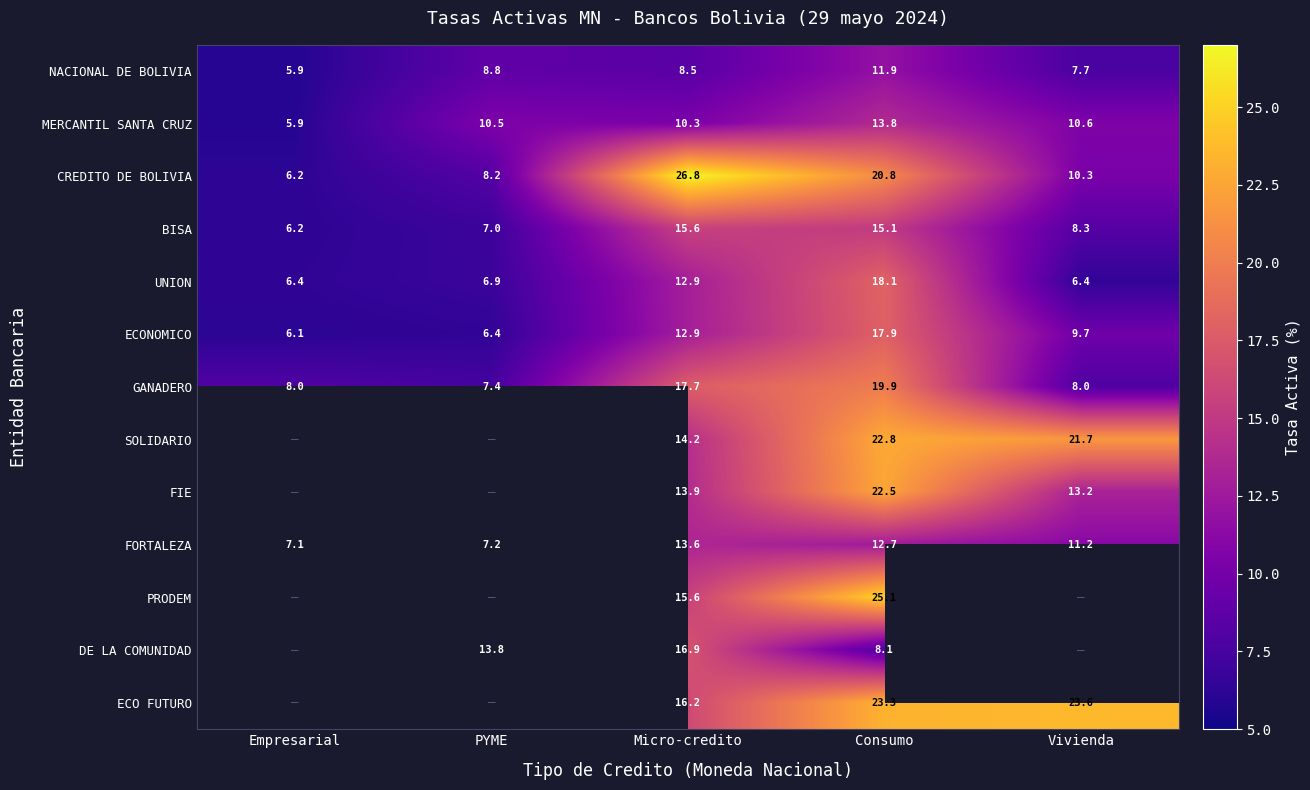

What is the sum of all MERCANTIL SANTA CRUZ values?

51.1